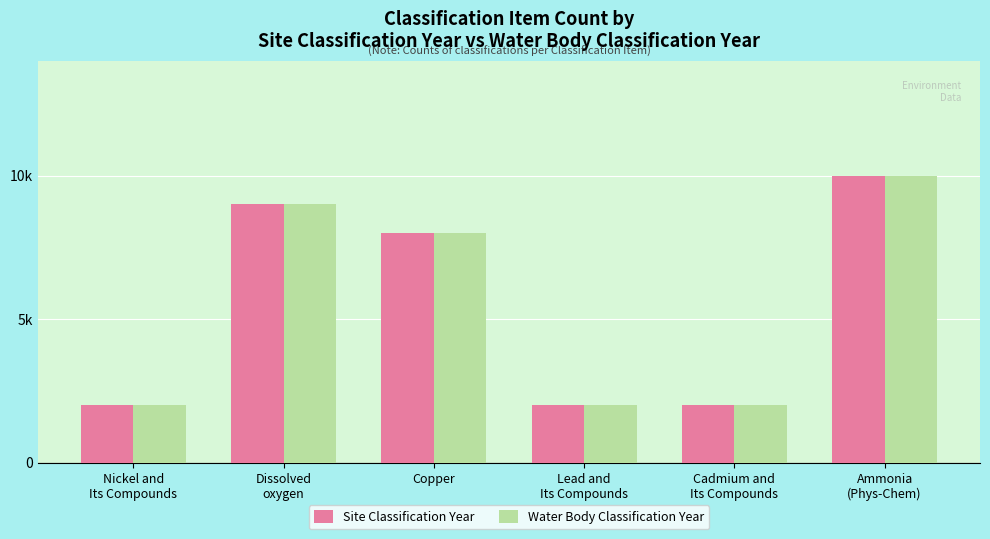

What is the approximate value of Water Body Classification Year at Lead and
Its Compounds, to the nearest 50?

2000